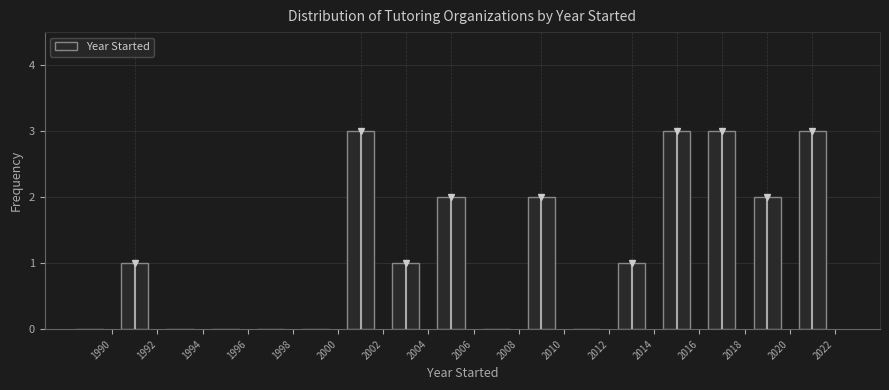

Reading left to right, transcribe this chart: for each bar, give the range it covers on the x-axis and its height. The values are not printed on the chart, so give them approximately, as read against the axis.

1988 to 1990: 0
1990 to 1992: 1
1992 to 1994: 0
1994 to 1996: 0
1996 to 1998: 0
1998 to 2000: 0
2000 to 2002: 3
2002 to 2004: 1
2004 to 2006: 2
2006 to 2008: 0
2008 to 2010: 2
2010 to 2012: 0
2012 to 2014: 1
2014 to 2016: 3
2016 to 2018: 3
2018 to 2020: 2
2020 to 2022: 3